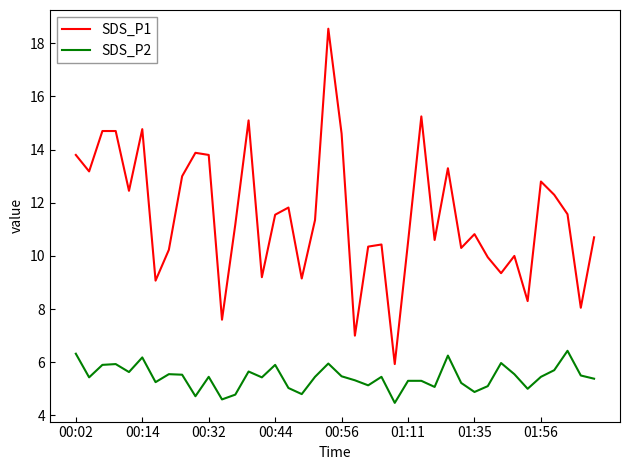

Rank the series by their average value, from lowest to highest.

SDS_P2, SDS_P1